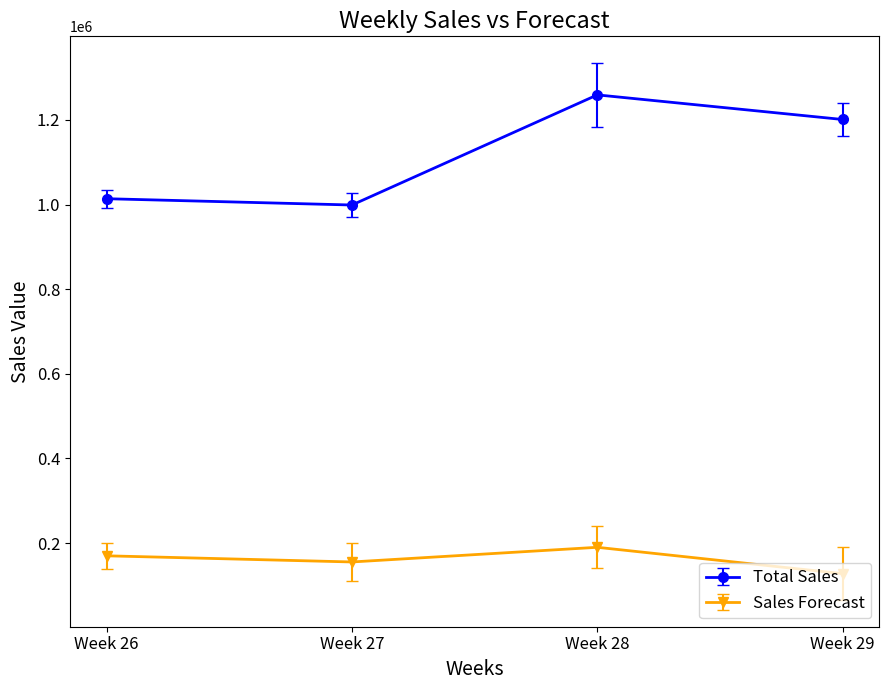

Reading right to left, what are all the values shown in this chart?

Total Sales: Week 29=1201102.3	Week 28=1259258.3	Week 27=999010.2	Week 26=1013884.2
Sales Forecast: Week 29=127809.2	Week 28=190105.8	Week 27=155440.0	Week 26=169992.4